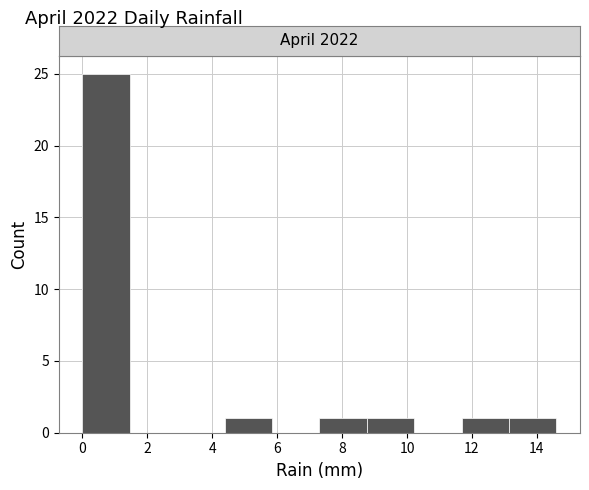

Which range on the x-axis has the tallest bar?

0.00 to 1.46